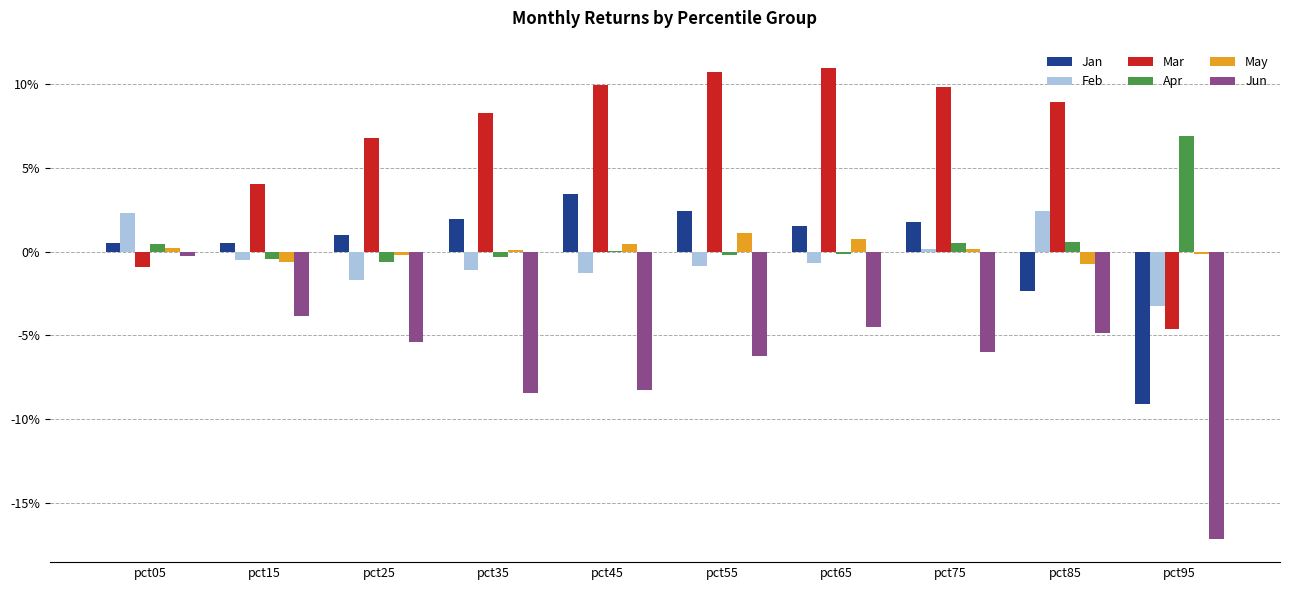

Between pct05 and pct85, which series saw the biggest shift?

Mar